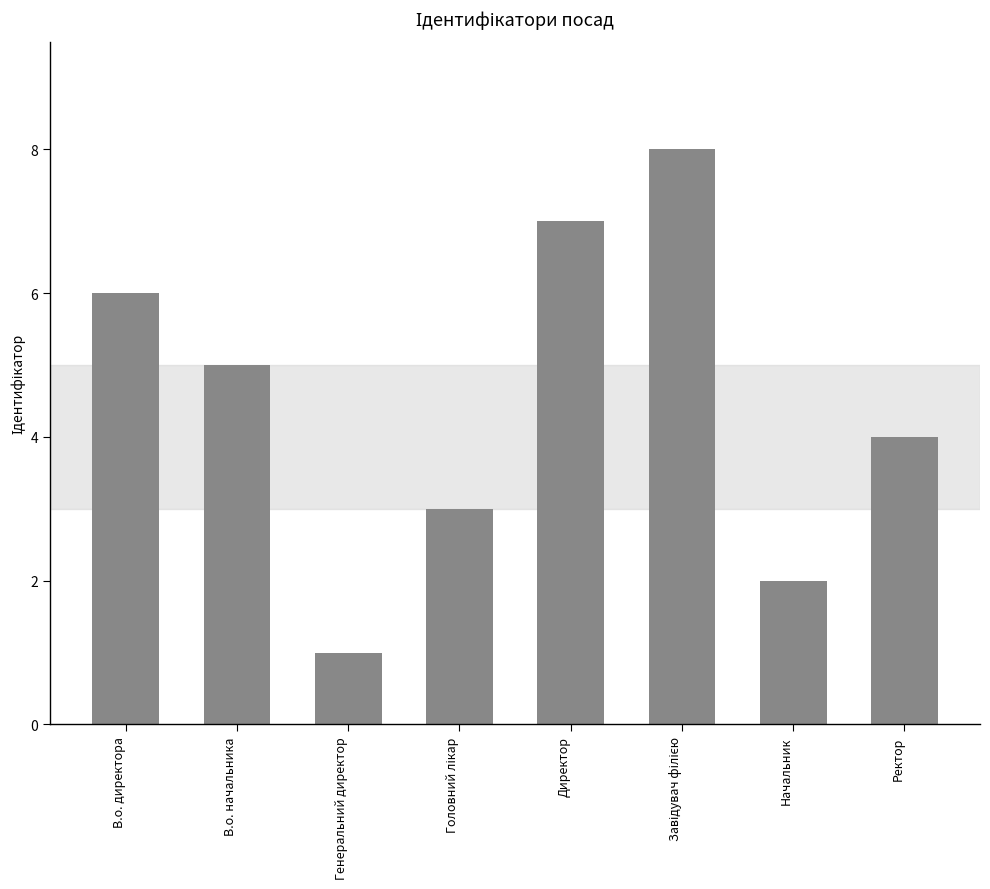

The value at Завідувач філією is 8. True or false?

True